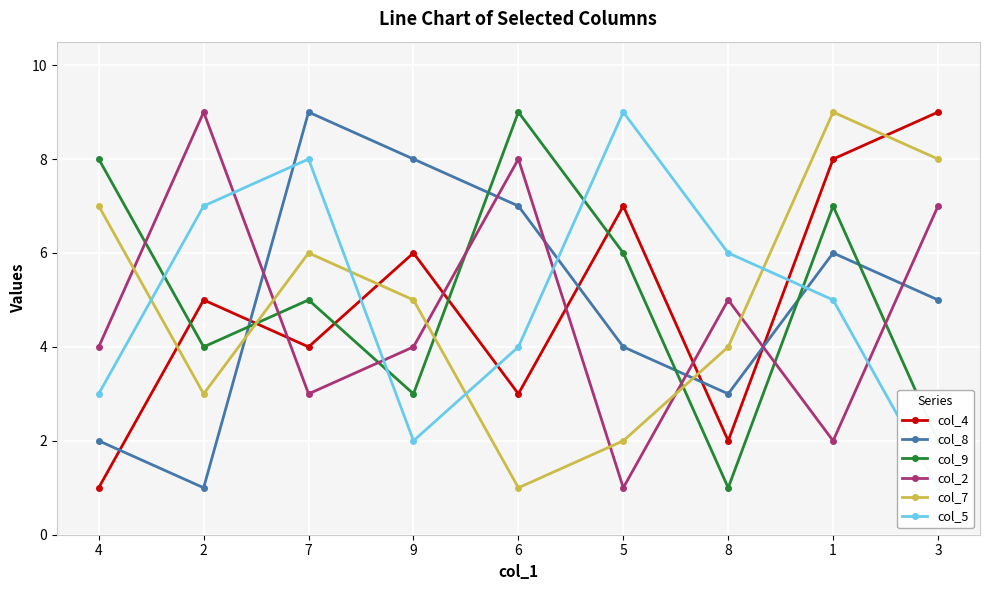

What is the label of the 8th point from the right?

2